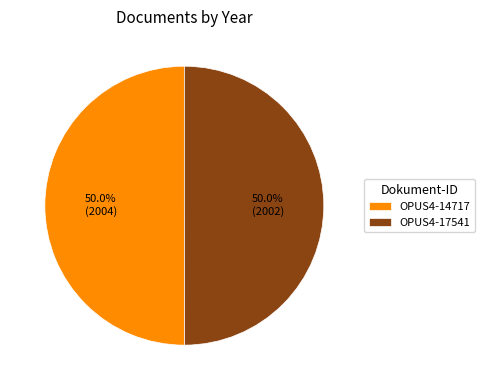

Do OPUS4-14717 and OPUS4-17541 together represent more than half of the pie?

Yes